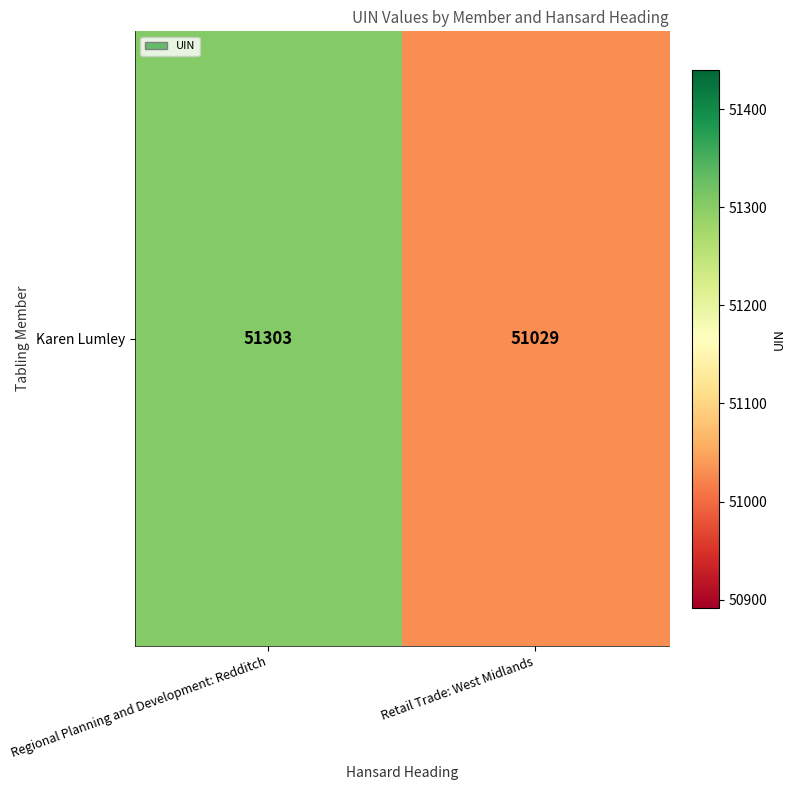

List the labels in order of value, largest first.

Regional Planning and Development: Redditch, Retail Trade: West Midlands